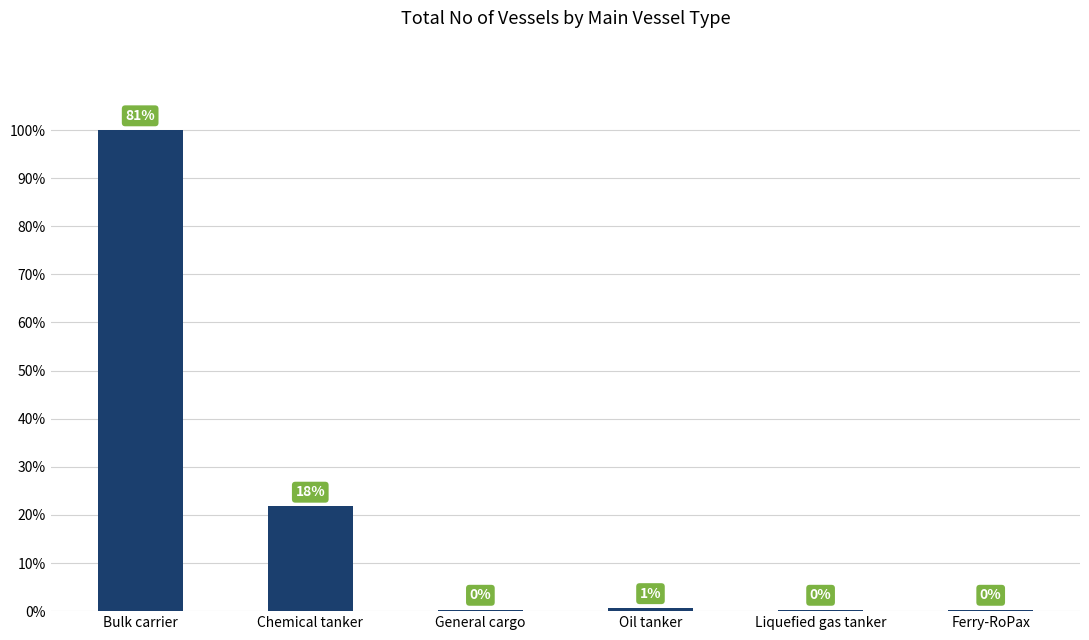

What is the label of the 4th bar from the left?

Oil tanker